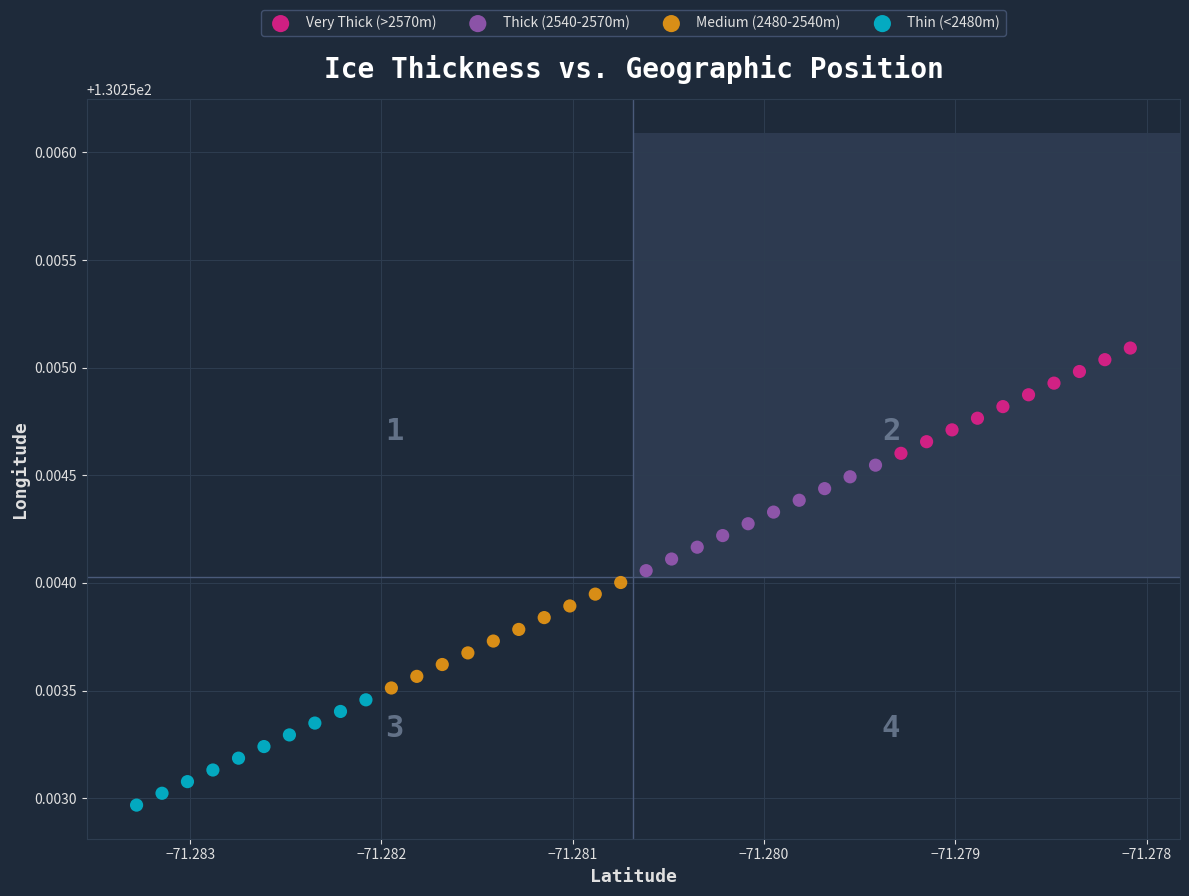

Which series reaches the maximum Y coordinate?

Very Thick (>2570m)